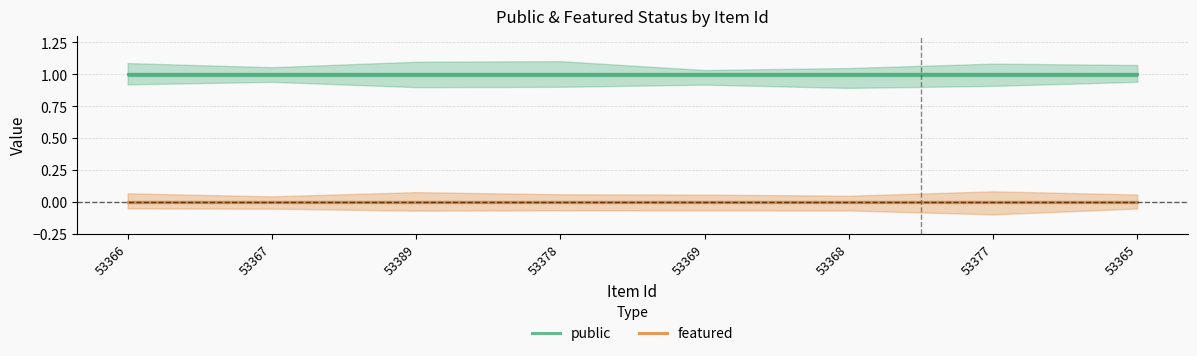

What is the greatest value displayed?

1